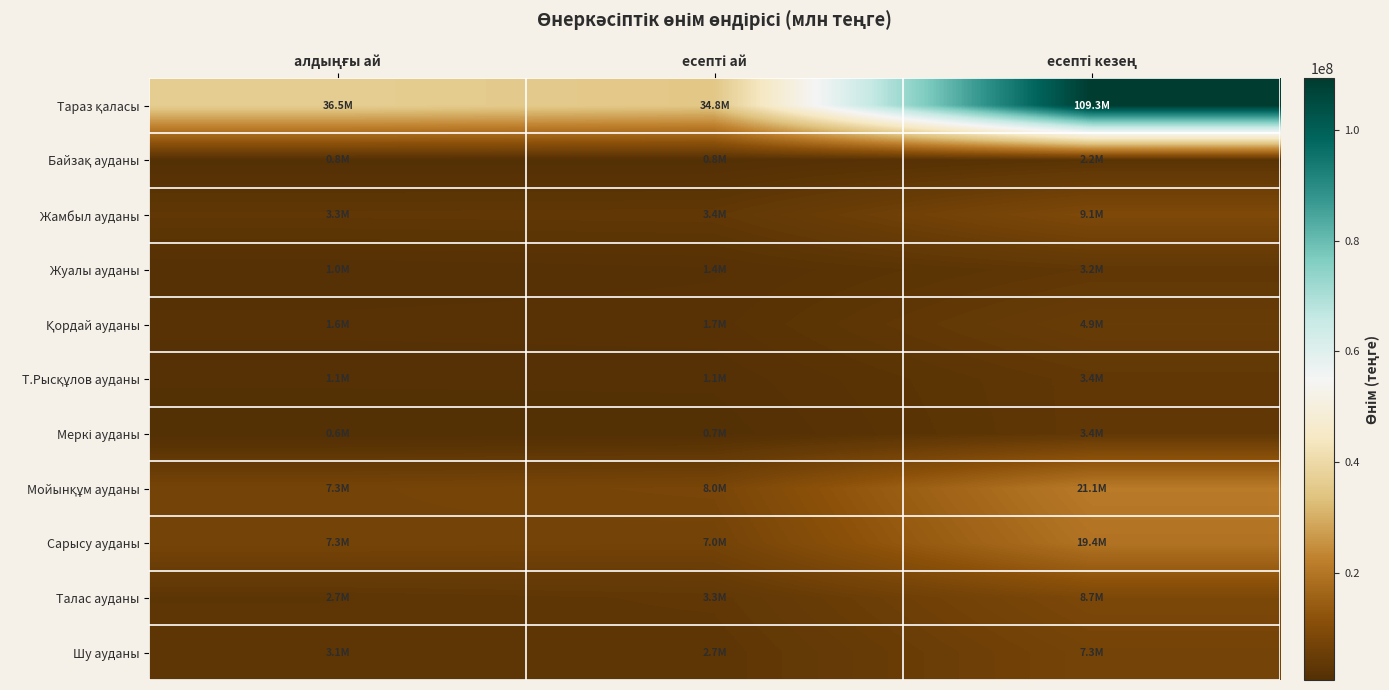

Which series has the widest spread of values?

Тараз қаласы